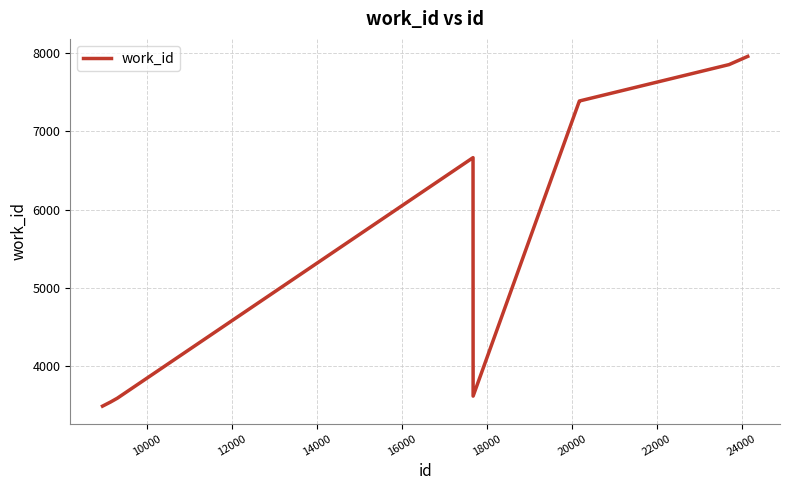

How many lines are shown in the chart?

1